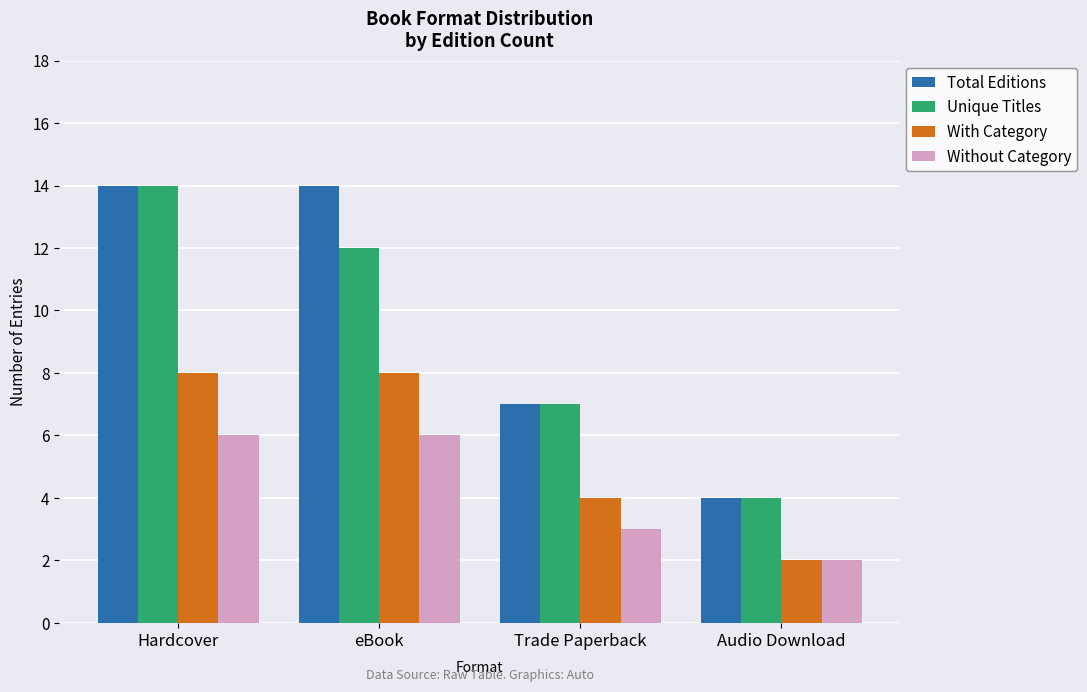

How many groups of bars are there?

4